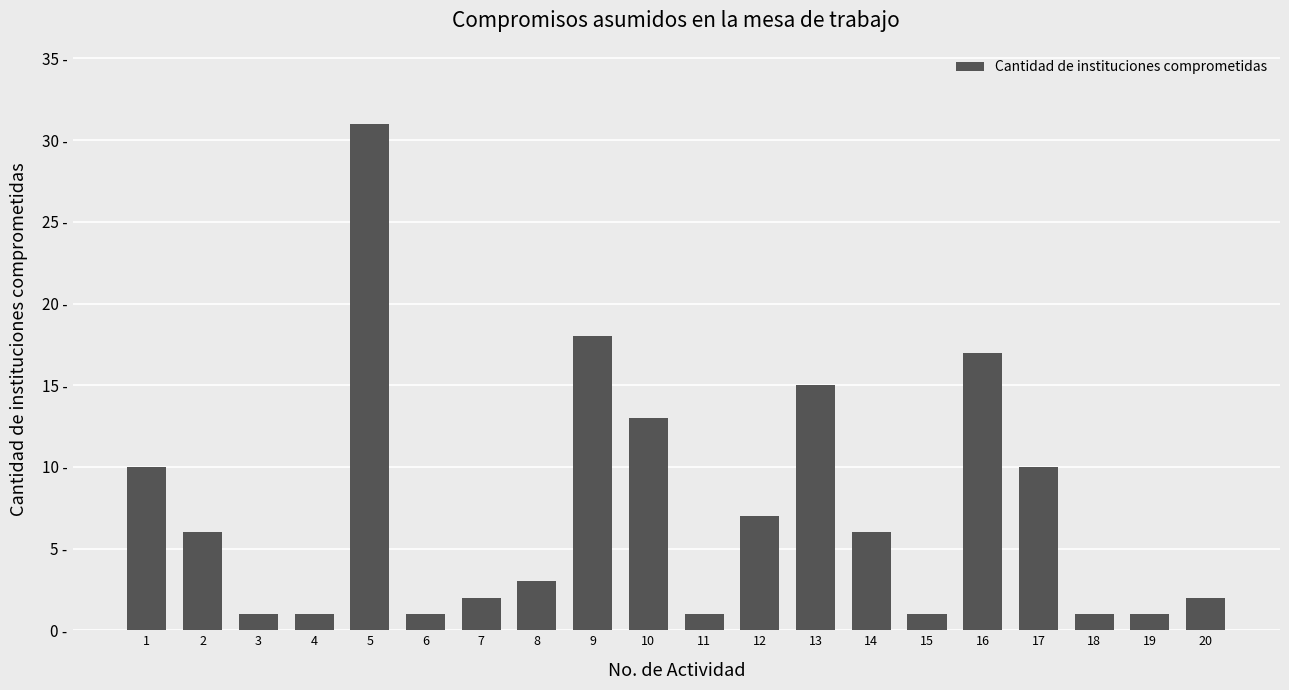

Does the chart contain stacked bars?

No